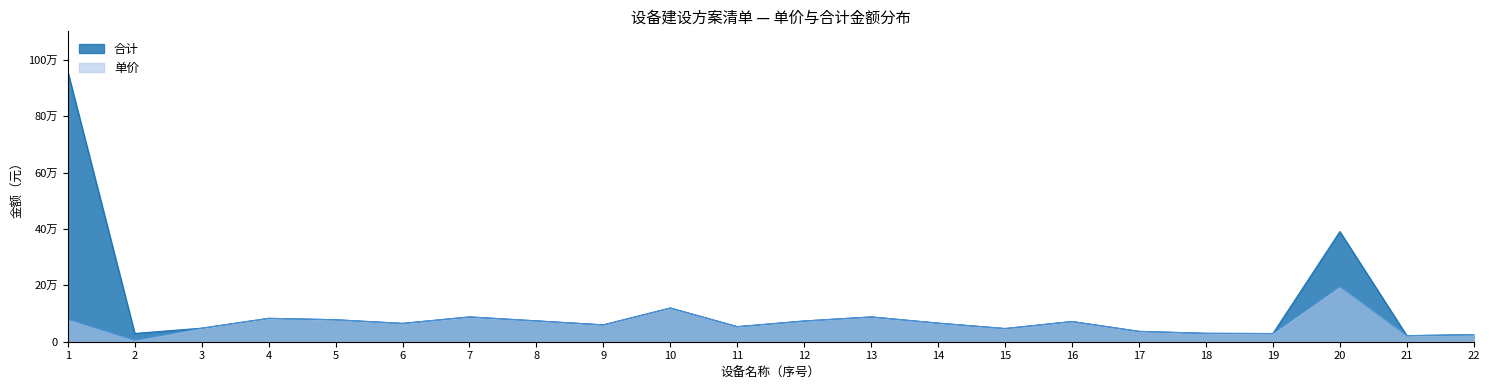

What value does the 单价 series have at 2, to the nearest 10?

4900